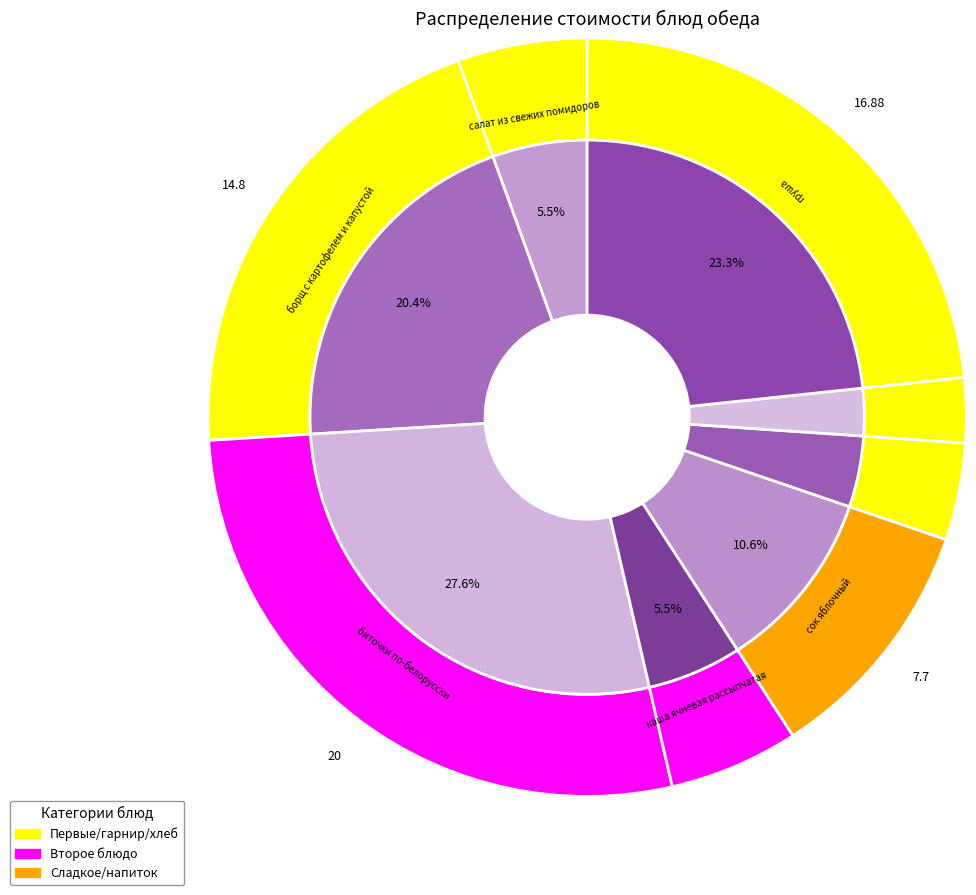

Approximately how many times larger is the value at хлеб пшеничный compared to сок яблочный?

0.4